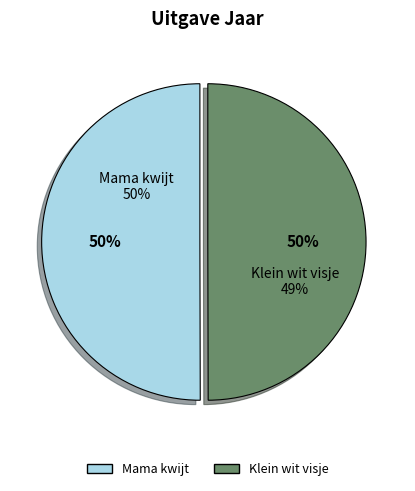

What is the majority slice?

Mama kwijt